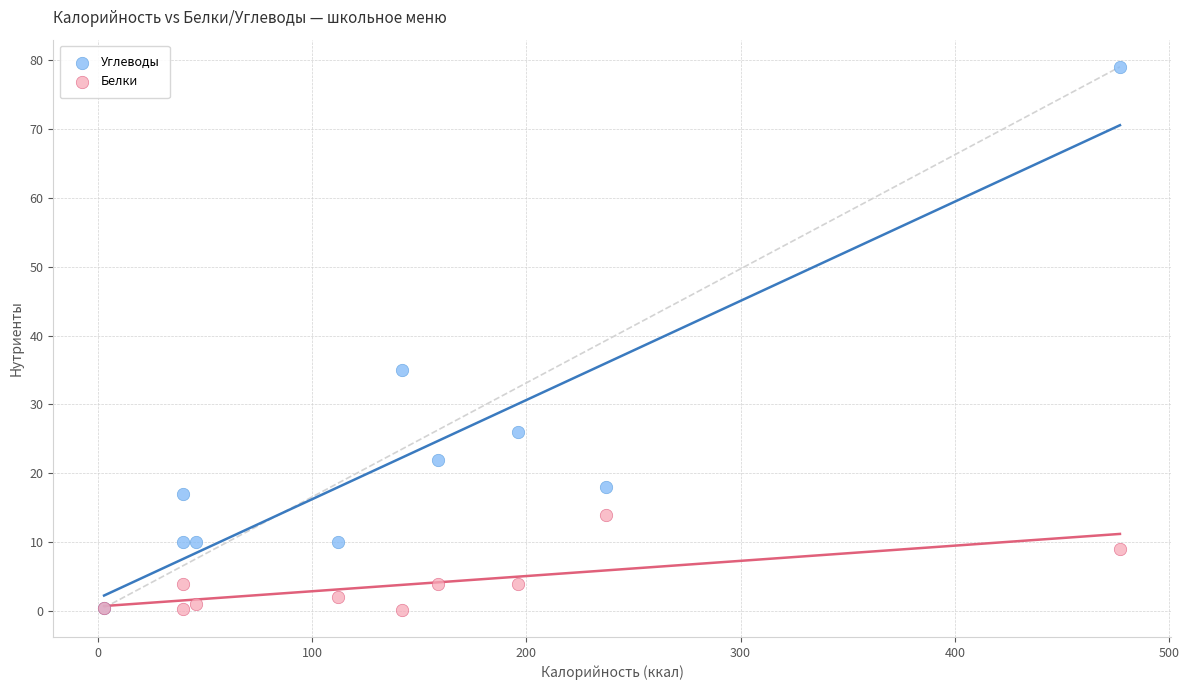

Across all series, what Y value is closest to 39?

35.0